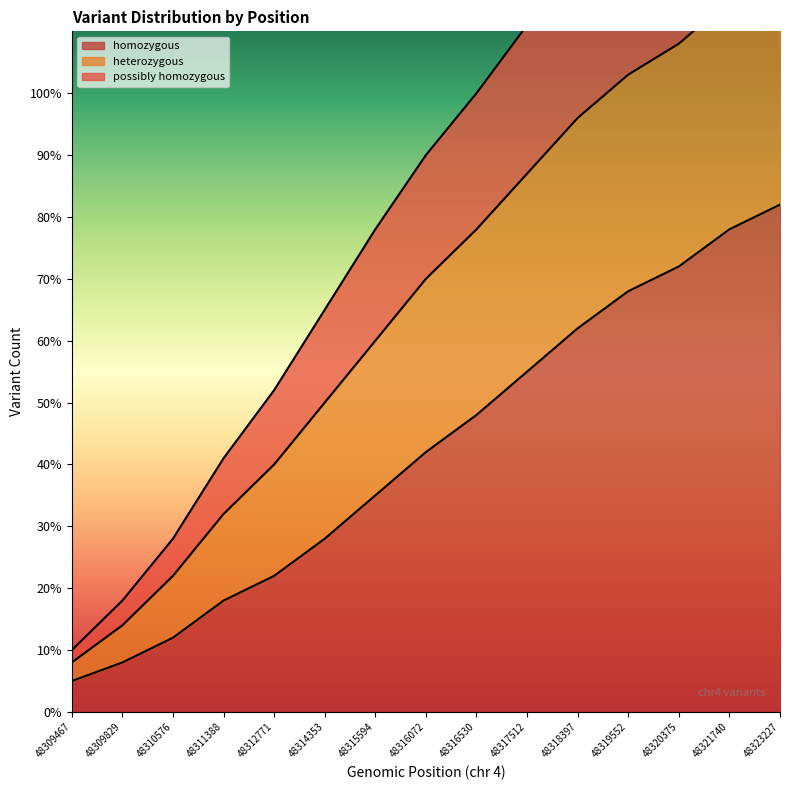

List the labels in order of homozygous value, largest first.

48323227, 48321740, 48320375, 48319552, 48318397, 48317512, 48316530, 48316072, 48315594, 48314353, 48312771, 48311388, 48310576, 48309829, 48309467